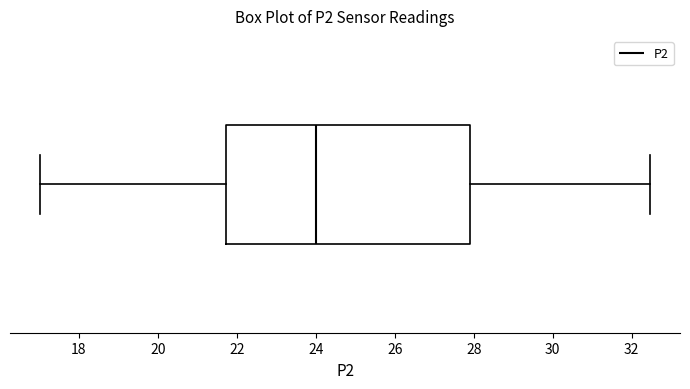

Where is the right edge of the box on the x-axis? The values are not printed on the chart, so give them approximately, as read against the axis.

27.8